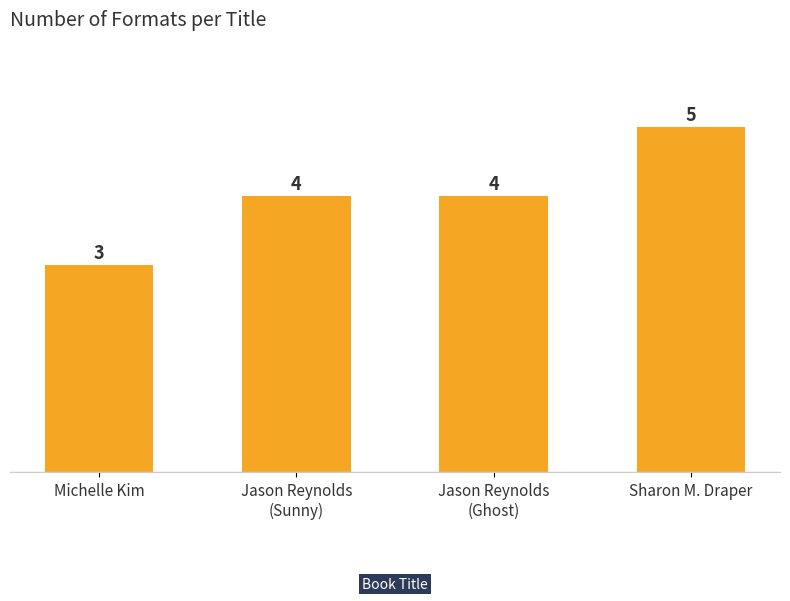

What is the label of the 1st bar from the right?

Sharon M. Draper